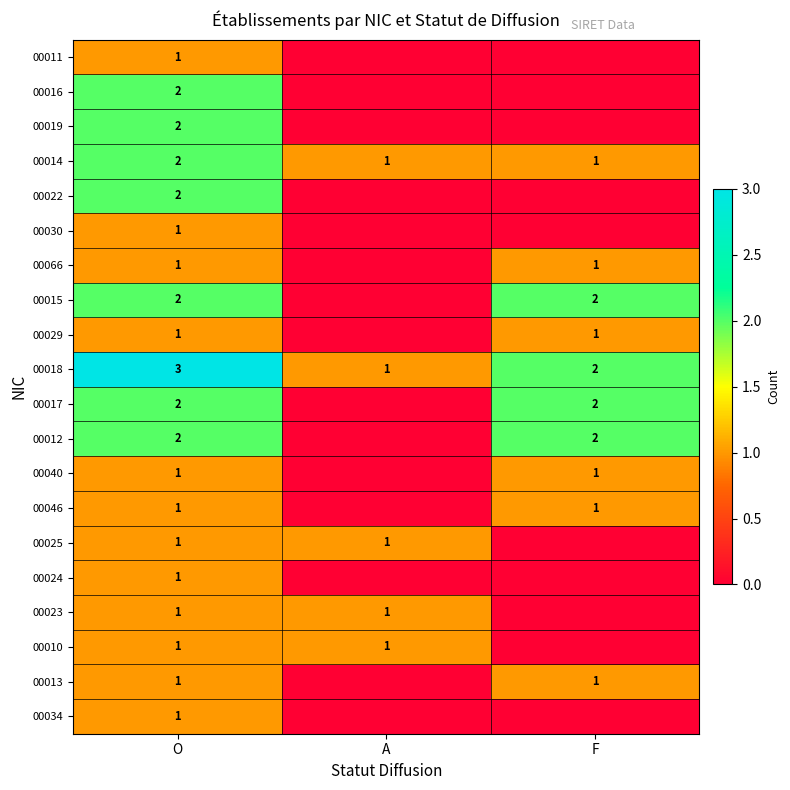

What is the sum of all 00014 values?

4